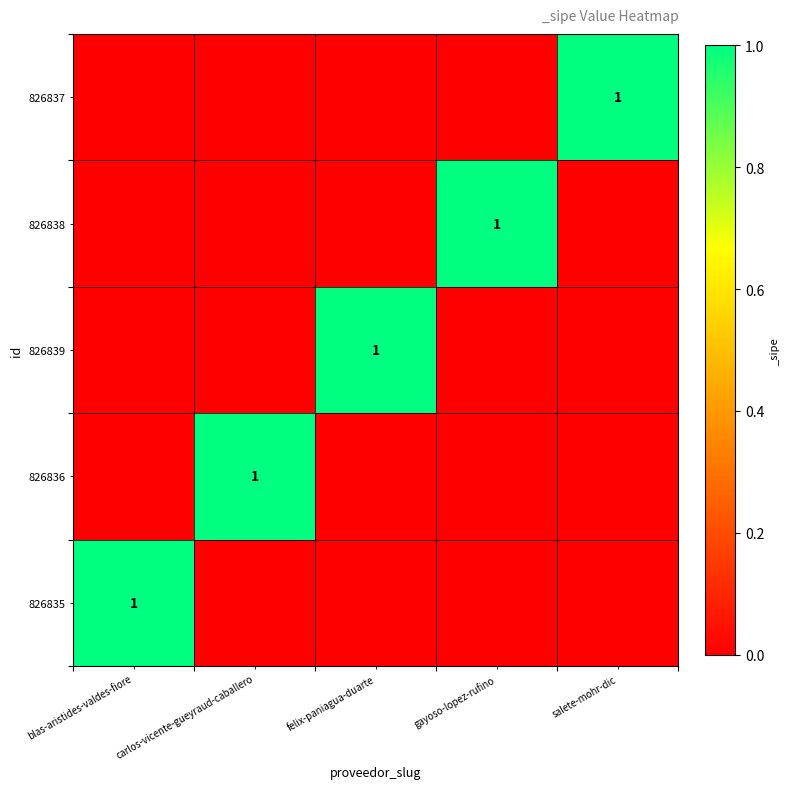

At how many categories does at least one series exceed 0?

5